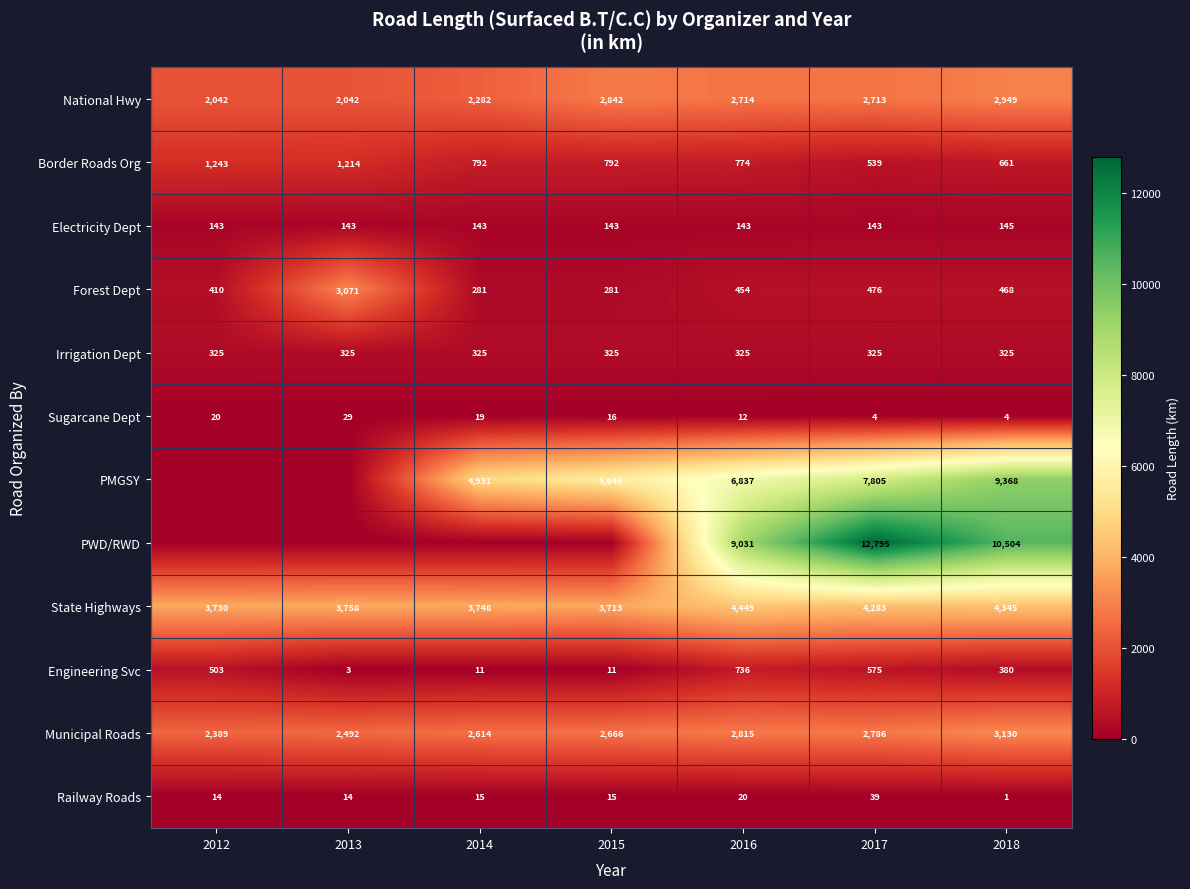

List the series in order of their peak value, highest first.

PWD/RWD, PMGSY, State Highways, Municipal Roads, Forest Dept, National Hwy, Border Roads Org, Engineering Svc, Irrigation Dept, Electricity Dept, Railway Roads, Sugarcane Dept